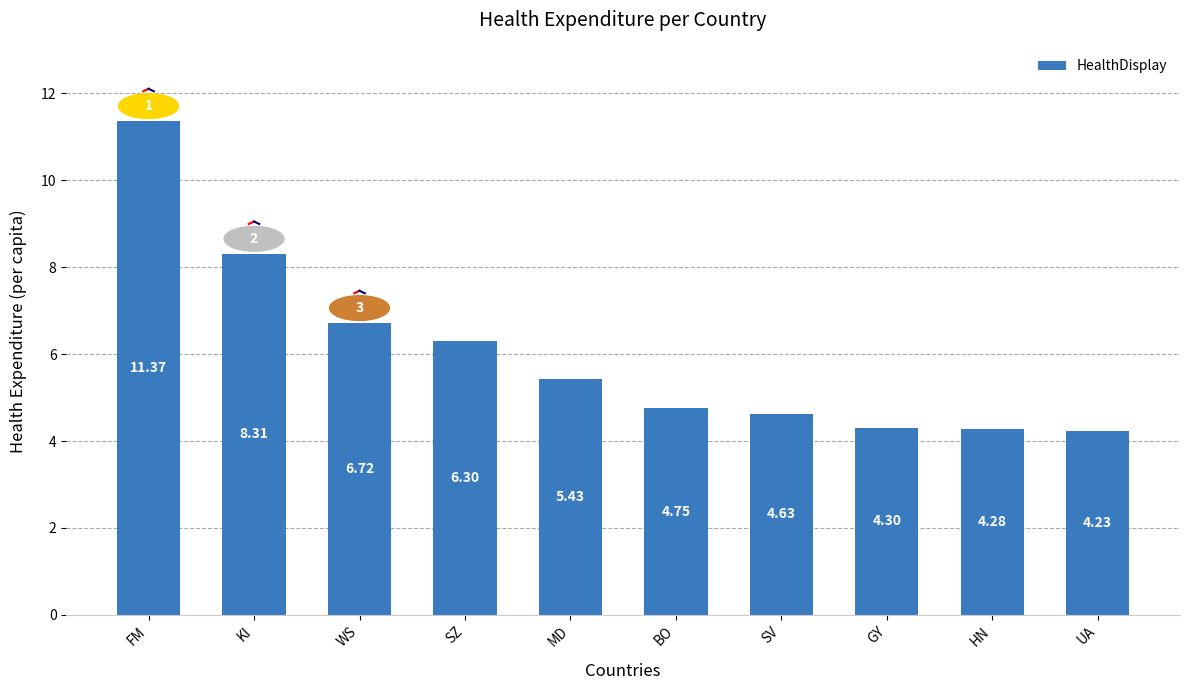

Rank the categories by value from highest to lowest.

FM, KI, WS, SZ, MD, BO, SV, GY, HN, UA